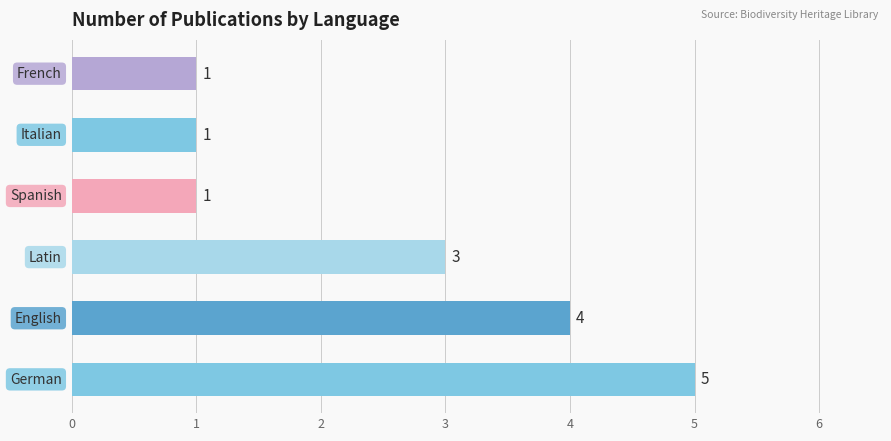

Reading bottom to top, list all the values displayed in this chart.

5	4	3	1	1	1